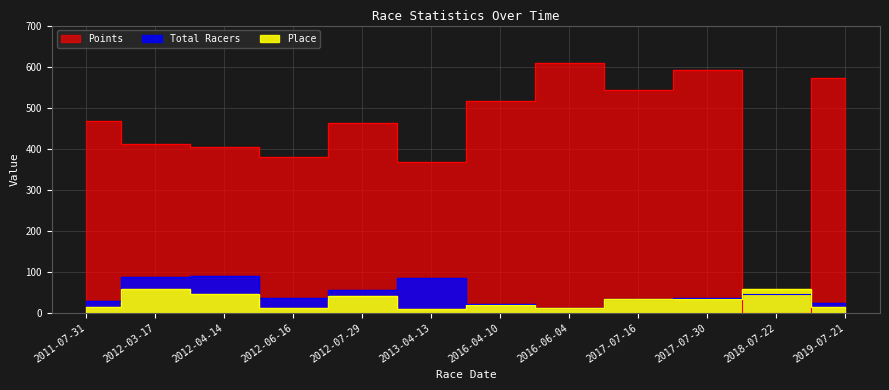

At which label does Place first exceed 33?

2012-03-17